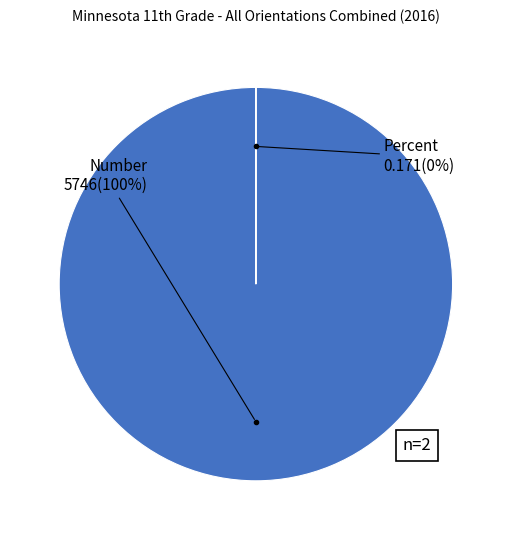

Is there a majority slice in this chart?

Yes